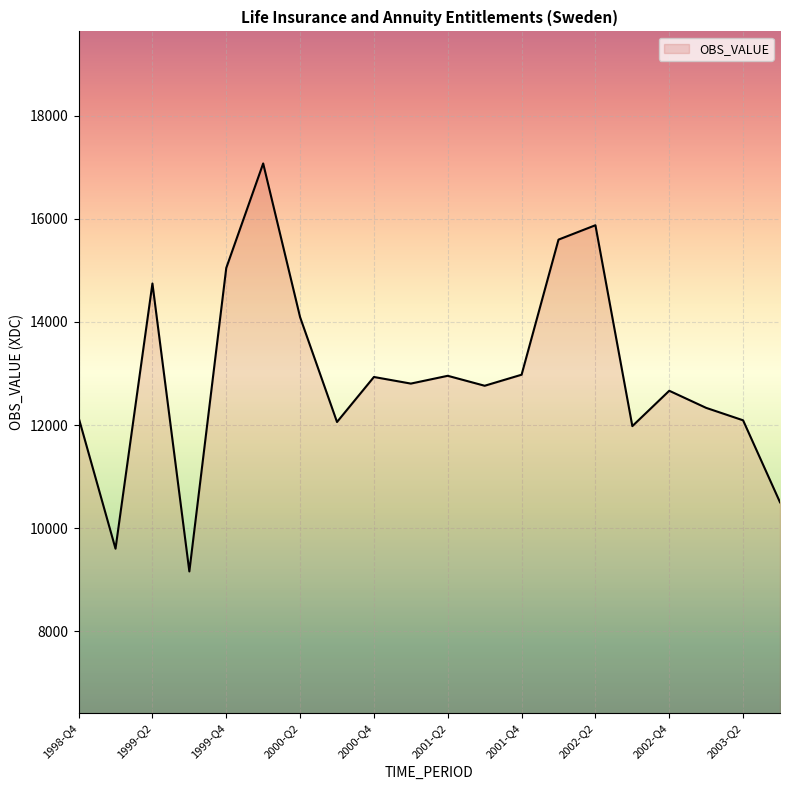

What is the smallest value displayed?

9161